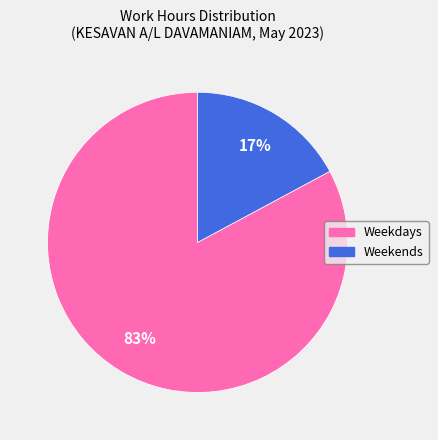

To the nearest percent, what is the difference between the largest and smallest slice percentages?

66%